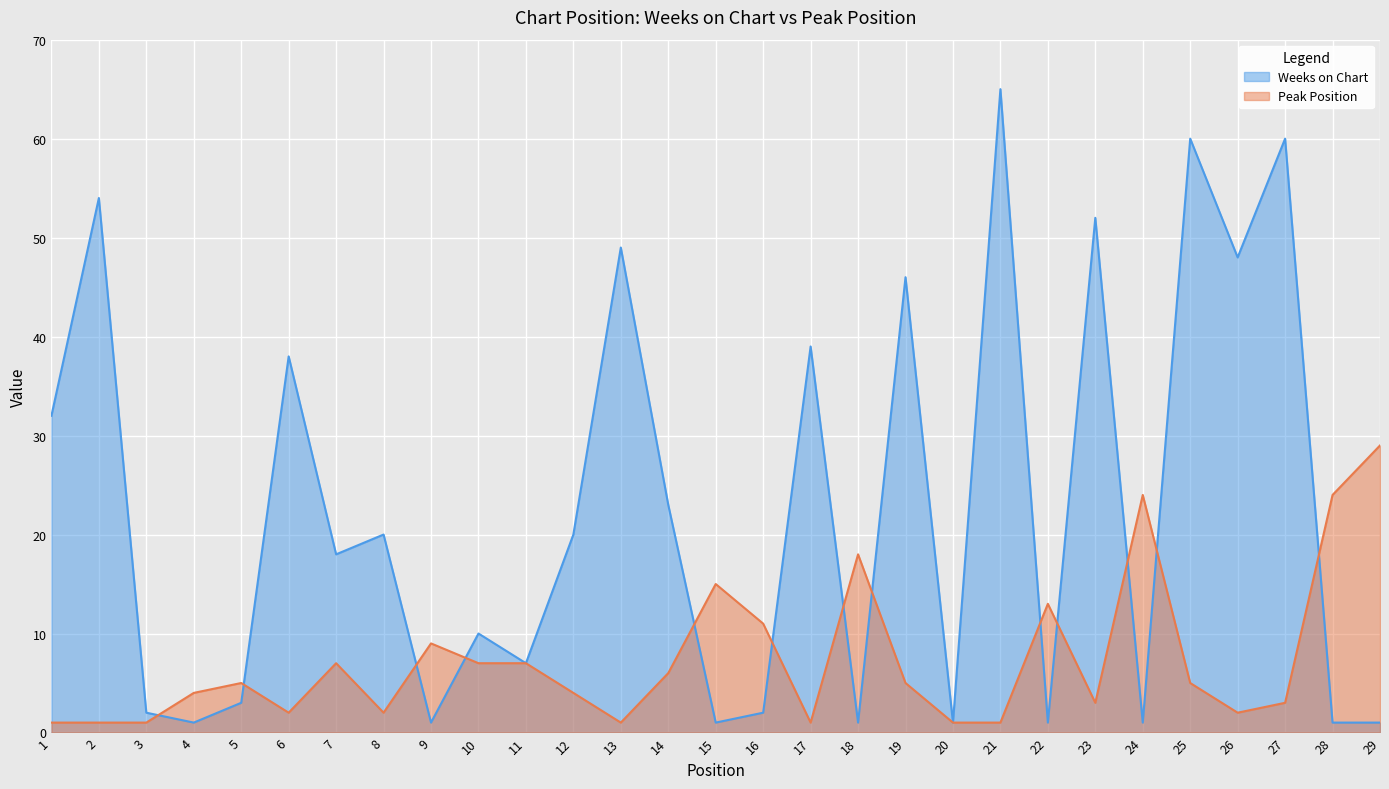

What is the value of the Weeks on Chart point at the 18th from the left?

1